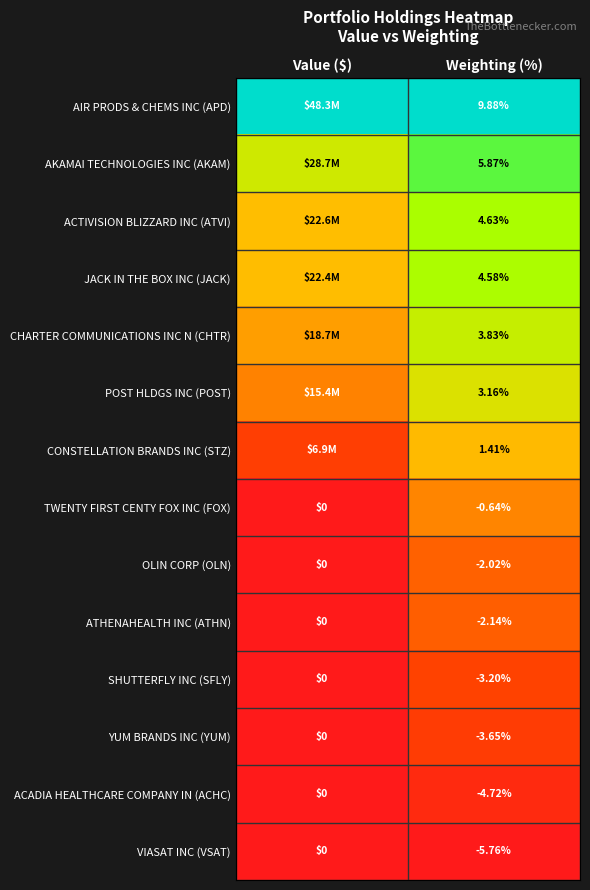

Which category has the lowest value in the OLIN CORP (OLN) series?

Weighting (%)